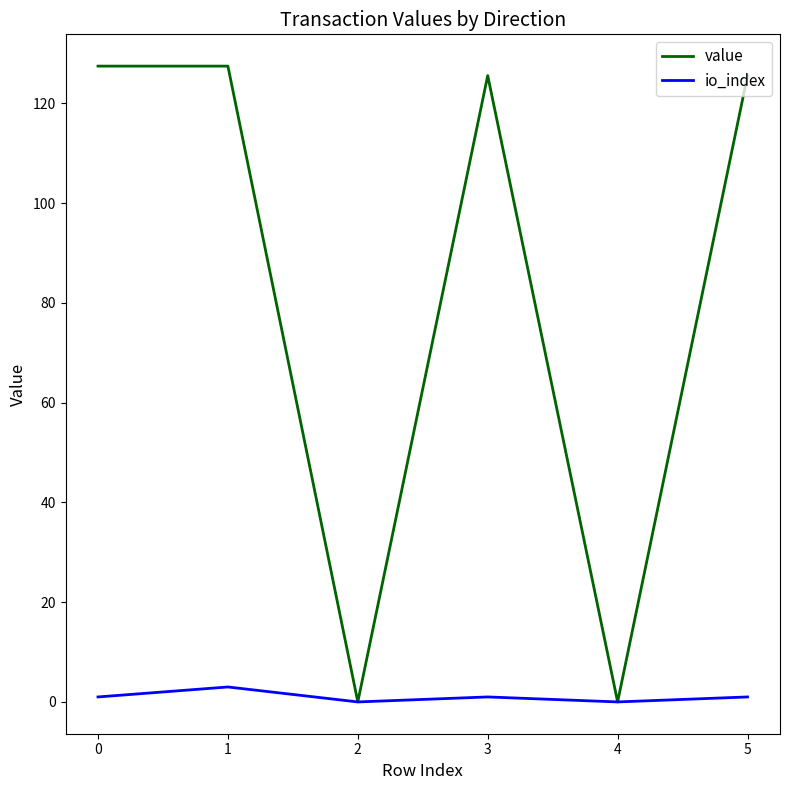

What is the maximum value shown in the chart?

127.5